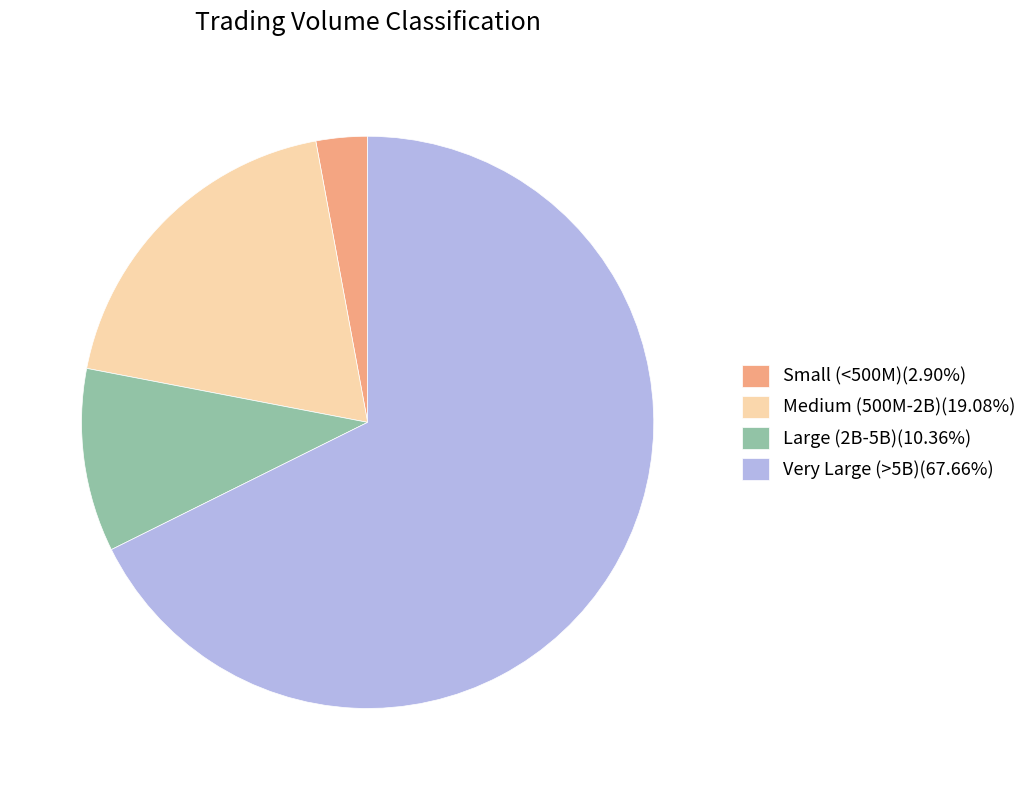

Do Large (2B-5B)(10.36%) and Small (<500M)(2.90%) together represent more than half of the pie?

No